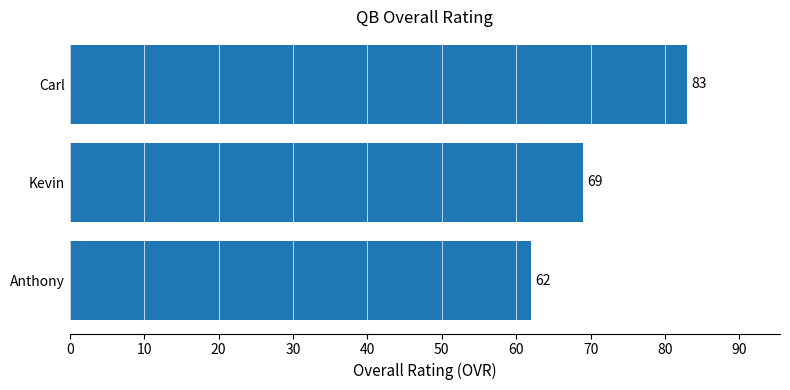

What is the difference between the values at Carl and Anthony?

21